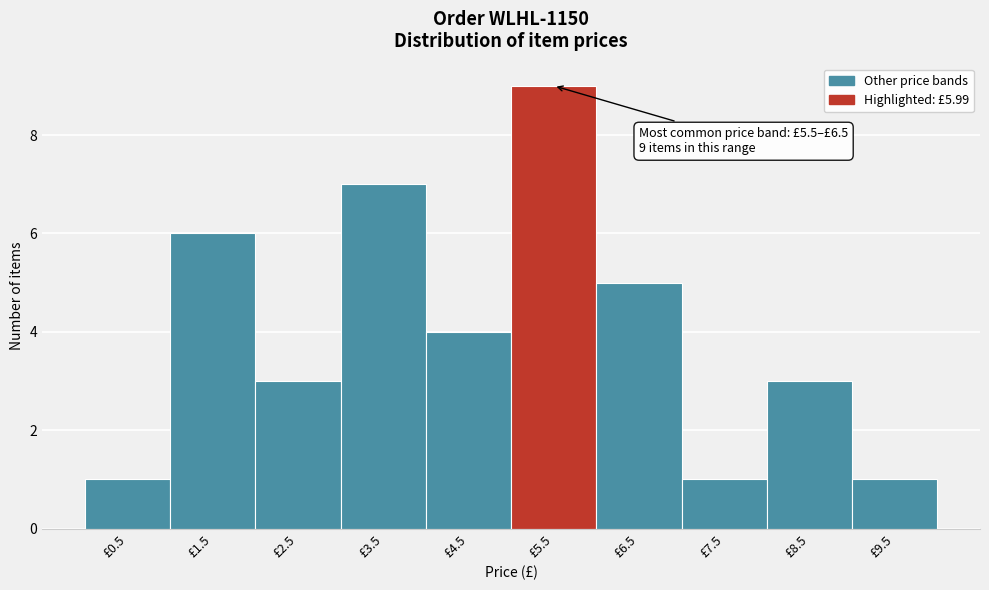

Reading left to right, what are all the values shown in this chart?

£0.5=1	£1.5=6	£2.5=3	£3.5=7	£4.5=4	£5.5=9	£6.5=5	£7.5=1	£8.5=3	£9.5=1